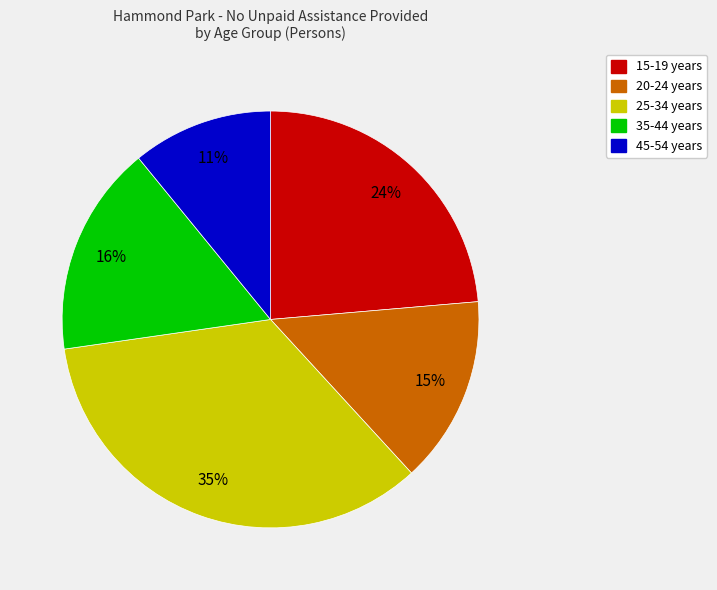

Is it true that 15-19 years is 24% of the pie?

True